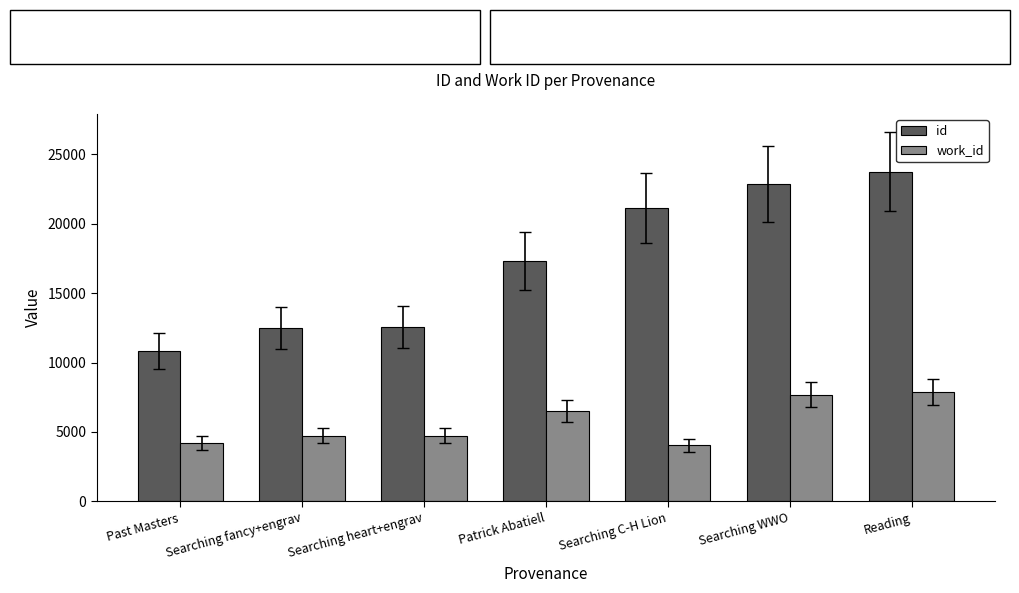

The value of work_id at Searching WWO is 11337. True or false?

False